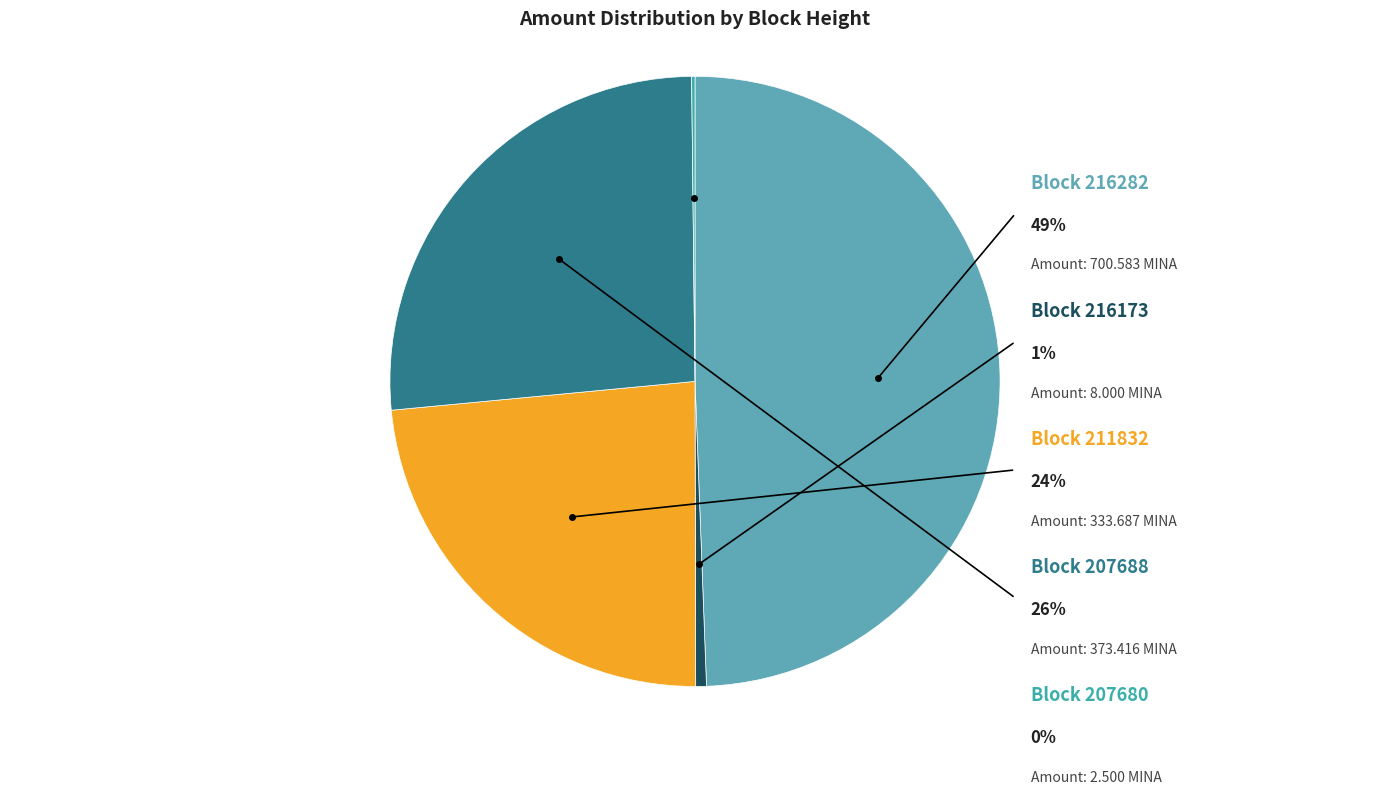

The 216173 slice represents 1% of the pie. True or false?

False